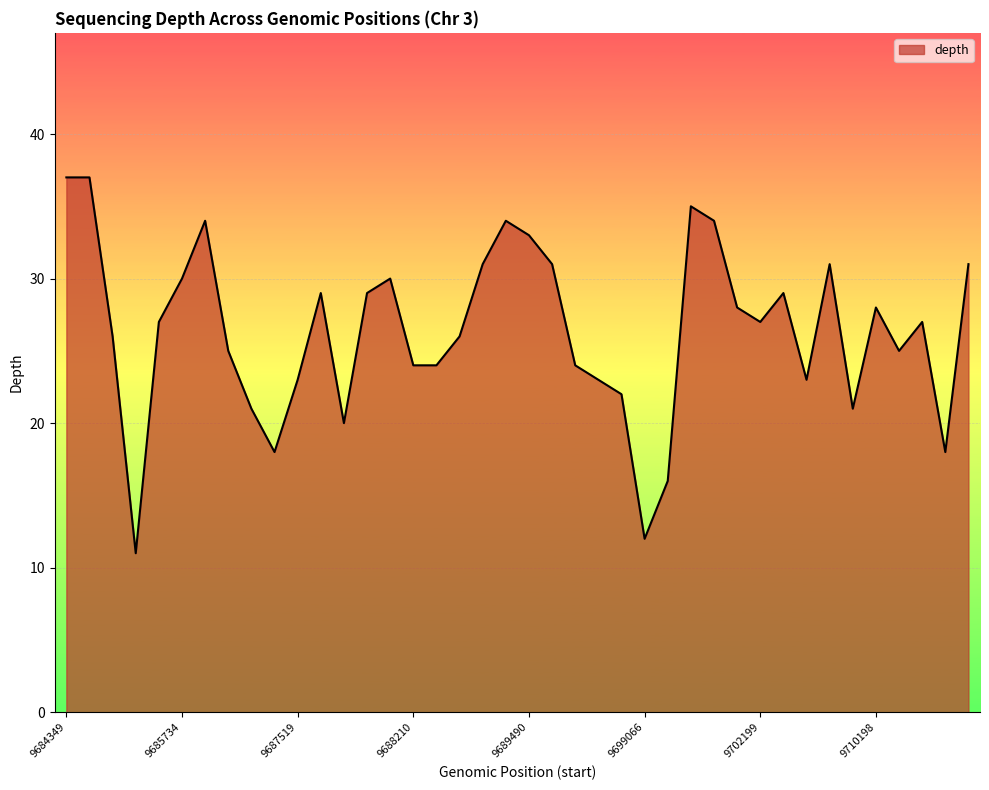

What is the difference between the maximum and minimum values?

26